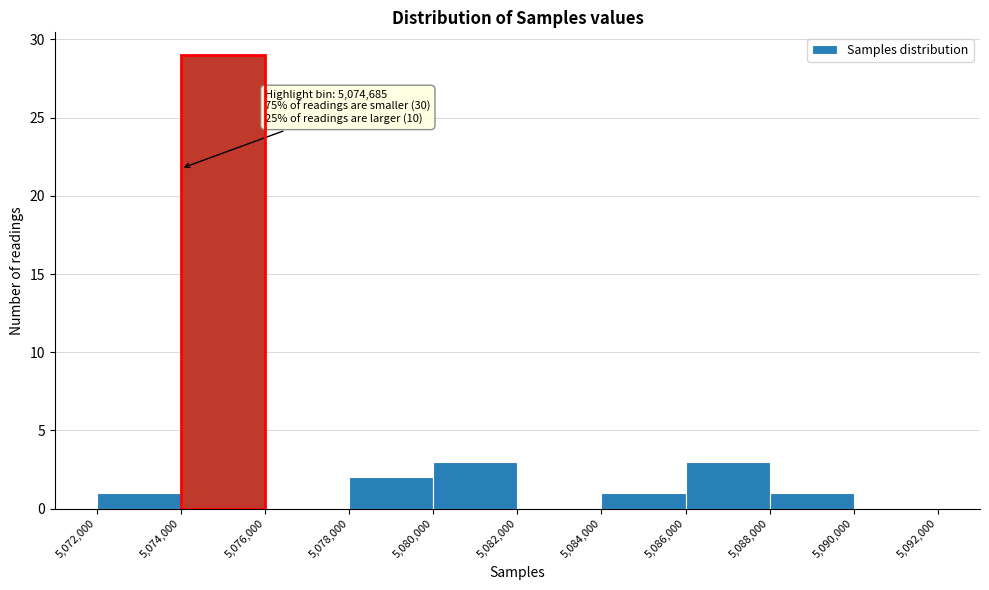

Over which range of the x-axis is the bar tallest?

5,074,000 to 5,076,000